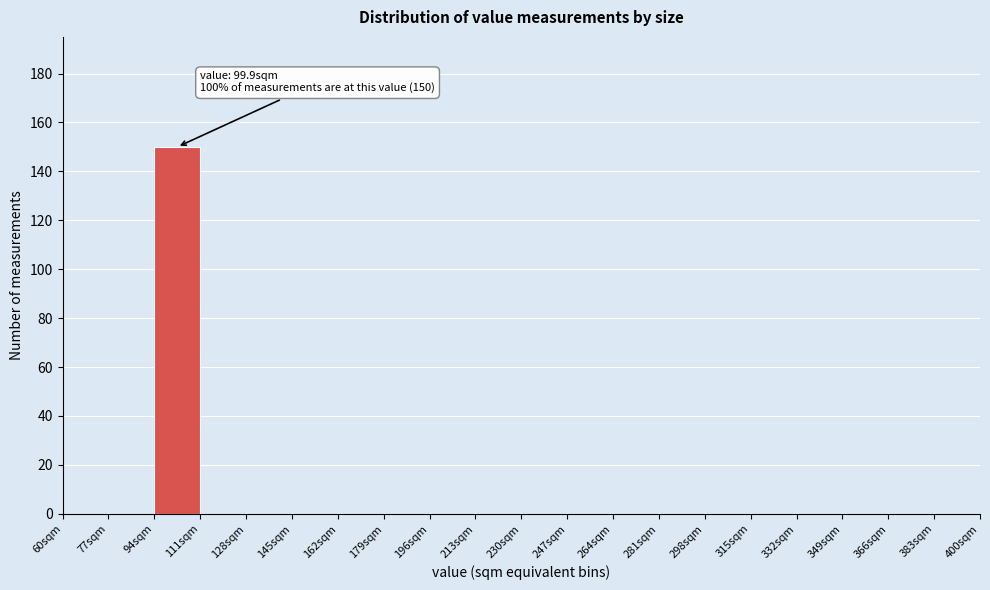

Which range on the x-axis has the tallest bar?

94 to 111